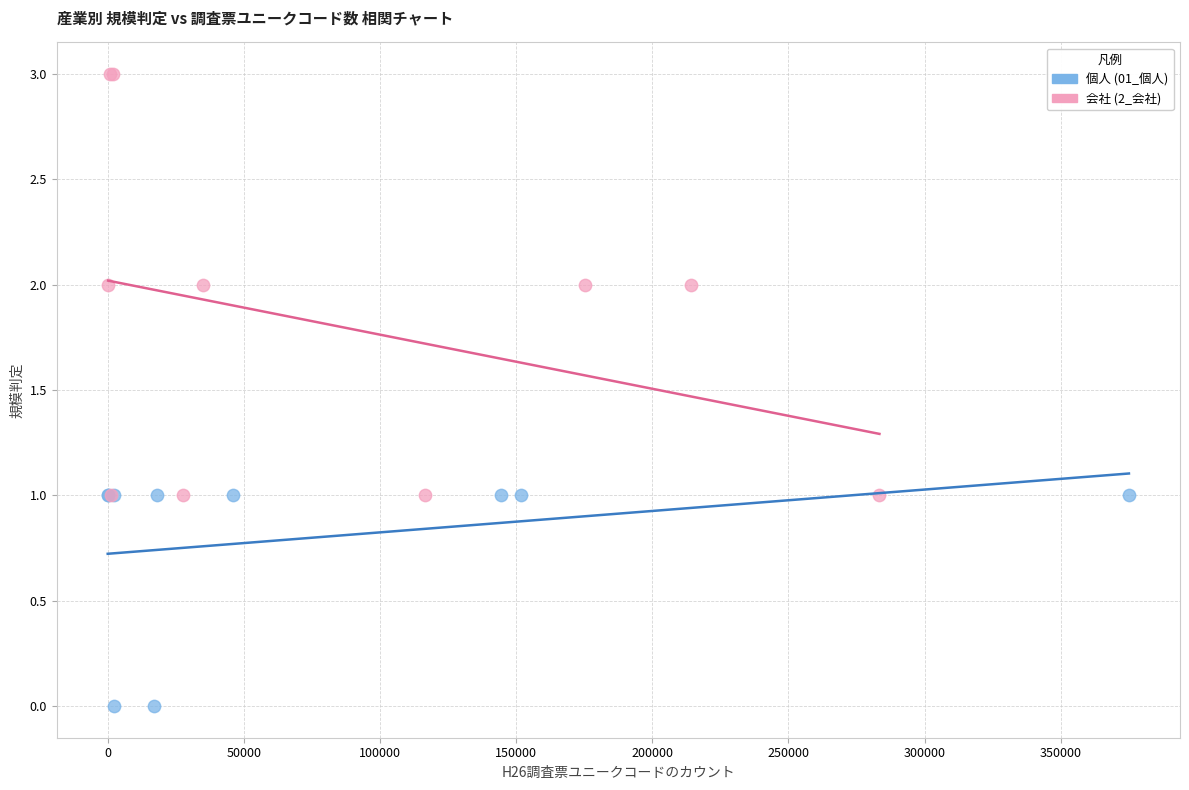

Which series has the largest Y range (max minus min)?

会社 (2_会社)